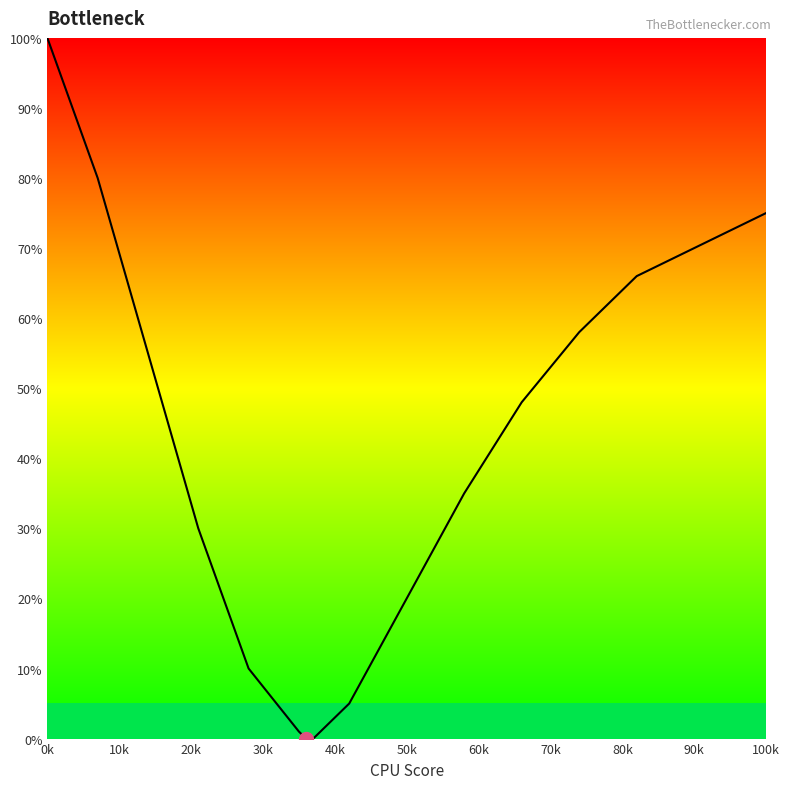

What is the maximum value shown in the chart?

100